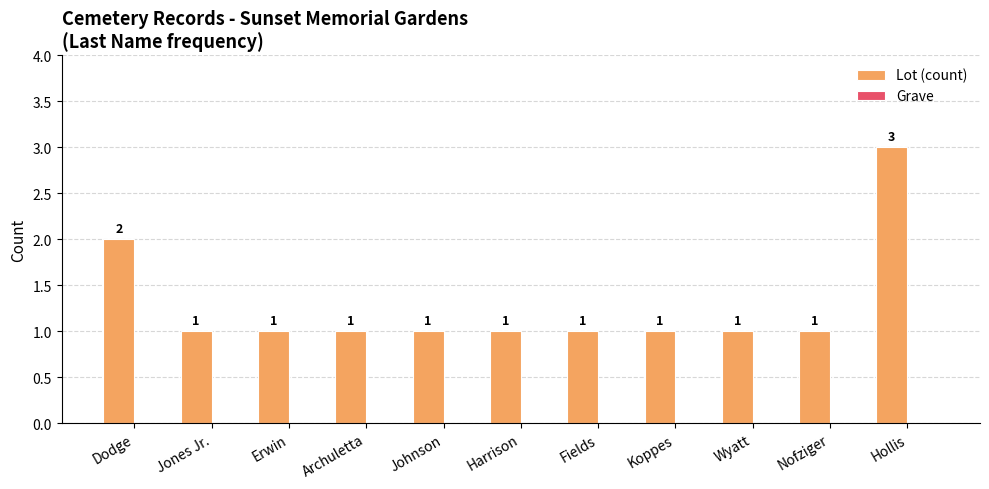

What is the sum of all values?

14